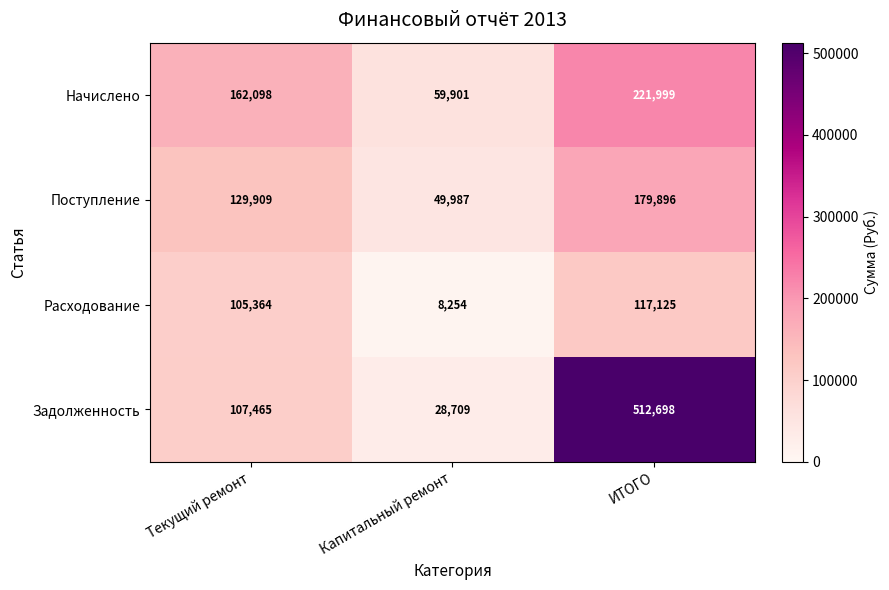

What is the maximum value shown in the chart?

512698